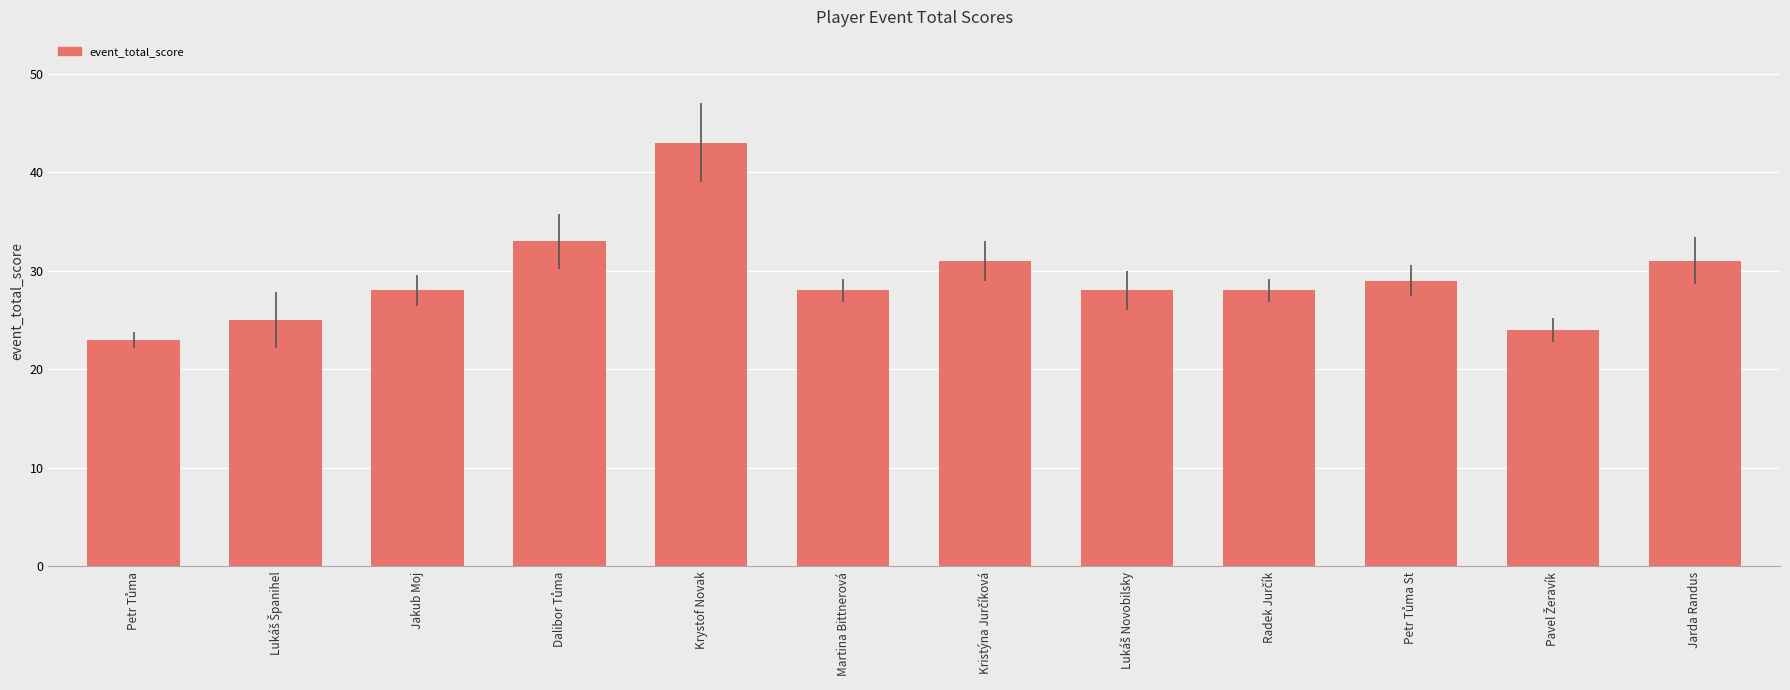

What position from the left is Martina Bittnerová?

6